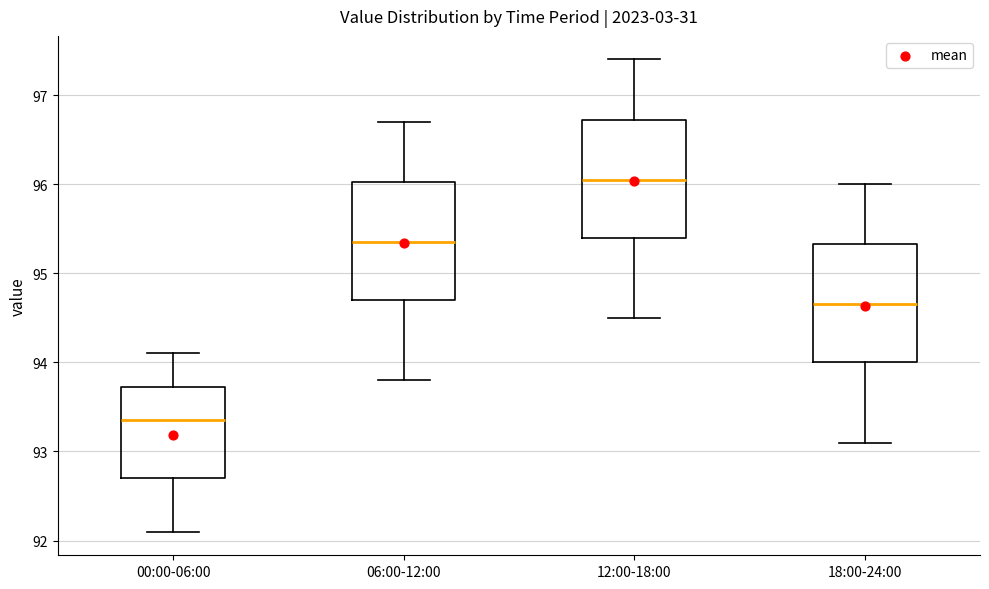

Which box has the lowest median line?

00:00-06:00